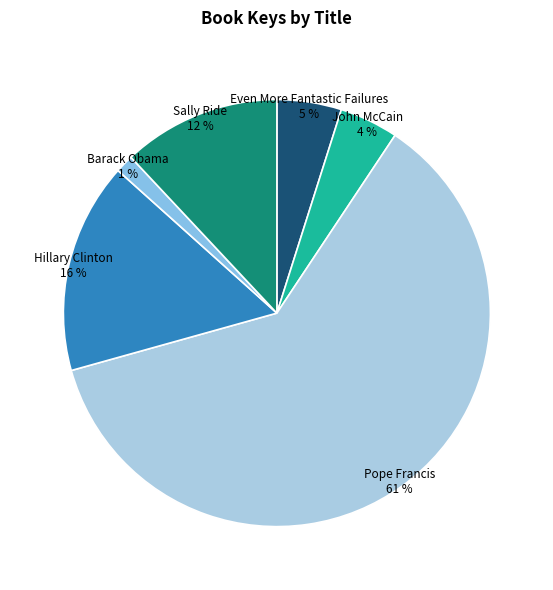

Is there a majority slice in this chart?

Yes